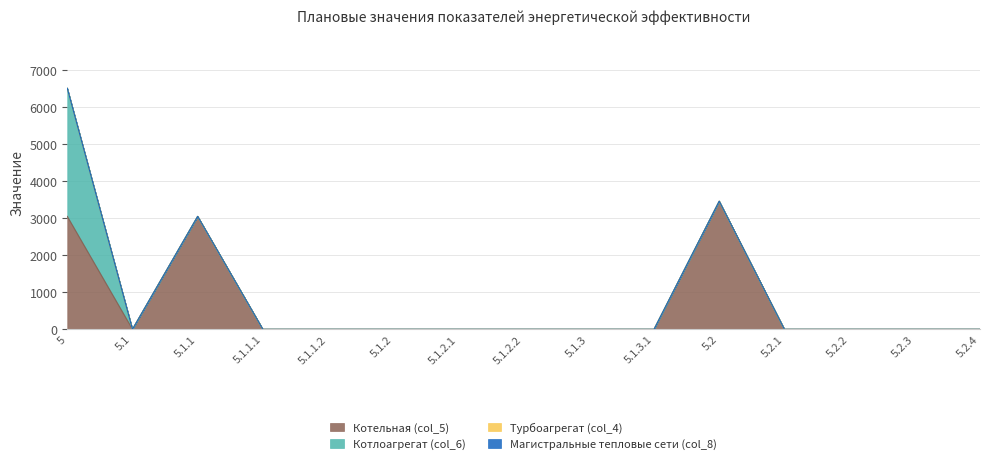

Does the chart display data point markers on the line(s)?

No